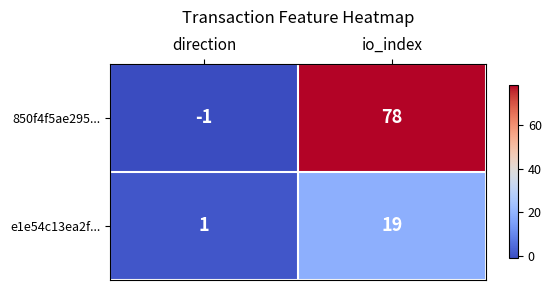

The 850f4f5ae295... series shows -1 at direction. True or false?

True